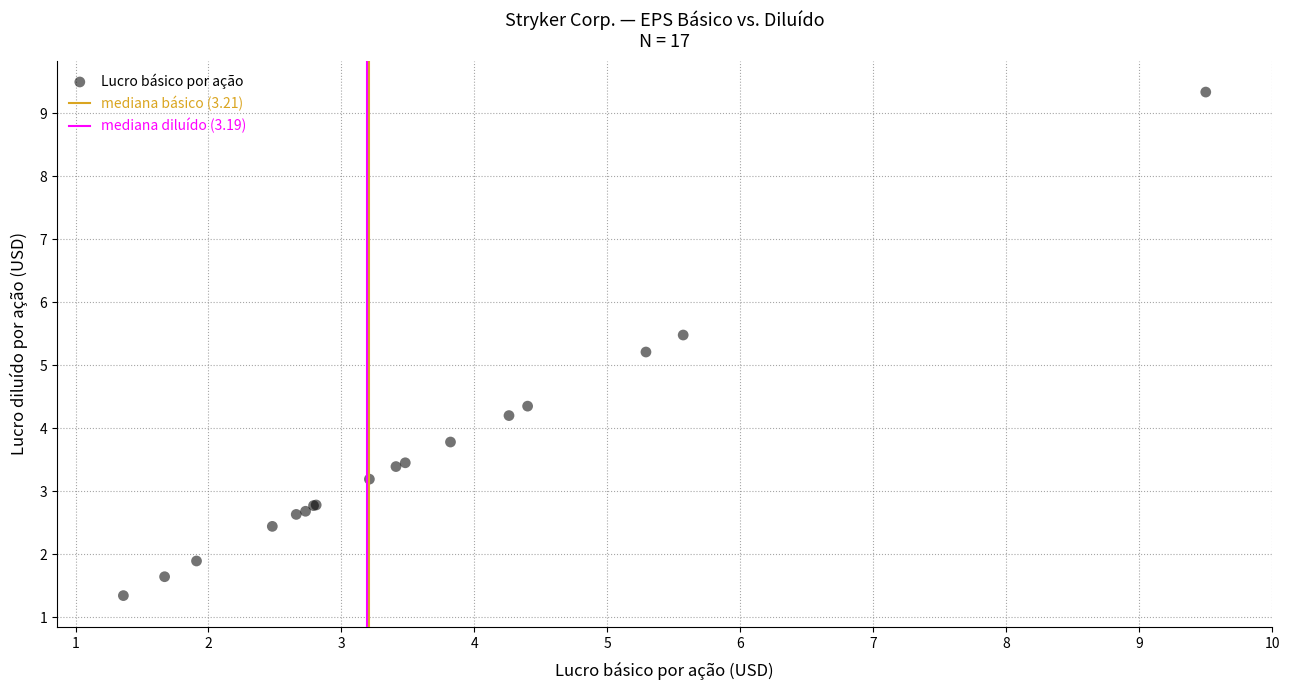

What Y value in the scatter plot is closest to 5?

5.2